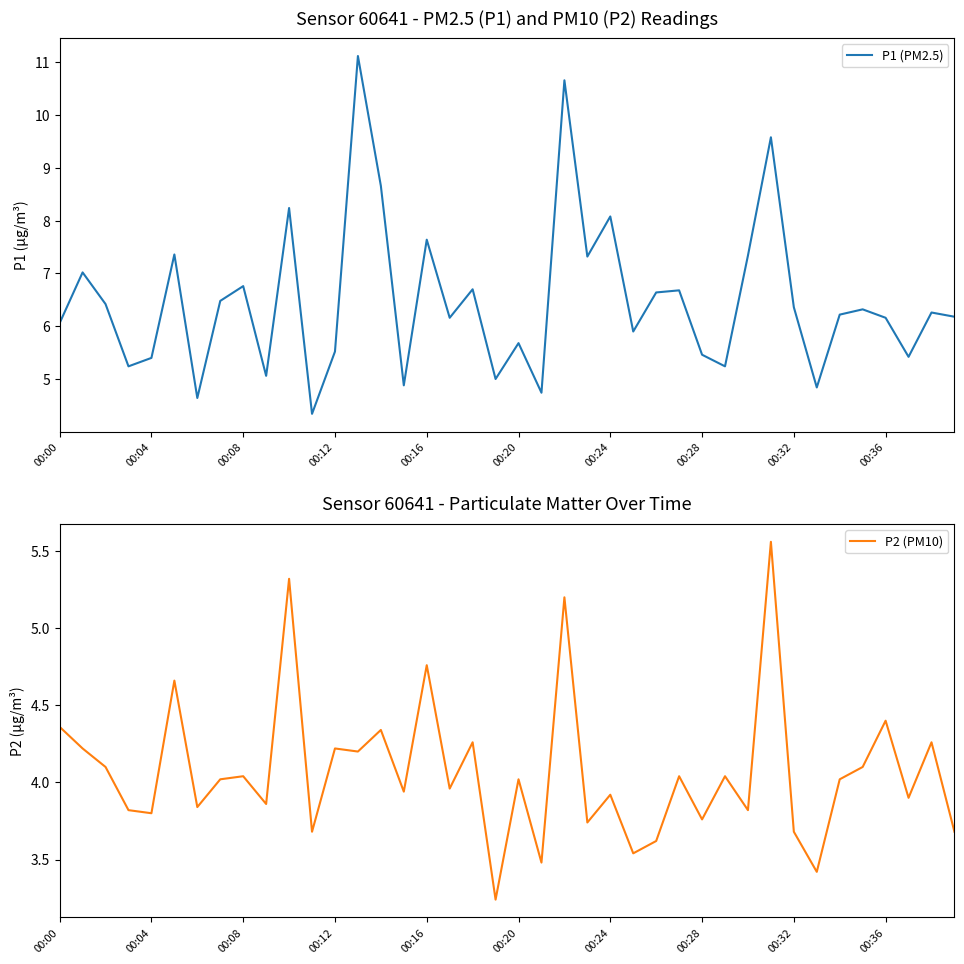

True or false: P2 (PM10) and P1 (PM2.5) cross at least once.

False